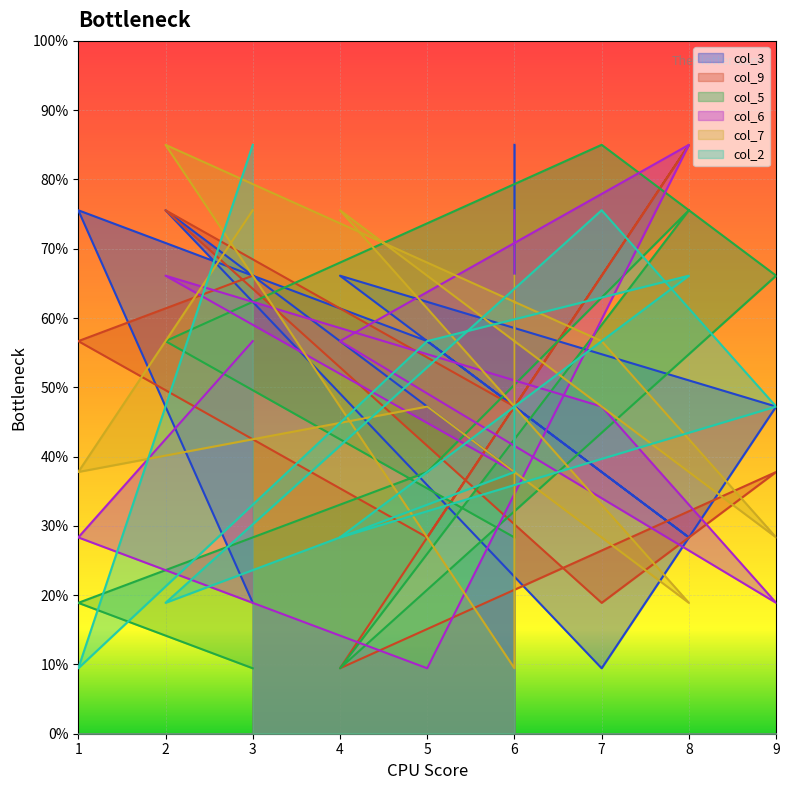

The value of col_2 at 5 is 56.7. True or false?

True